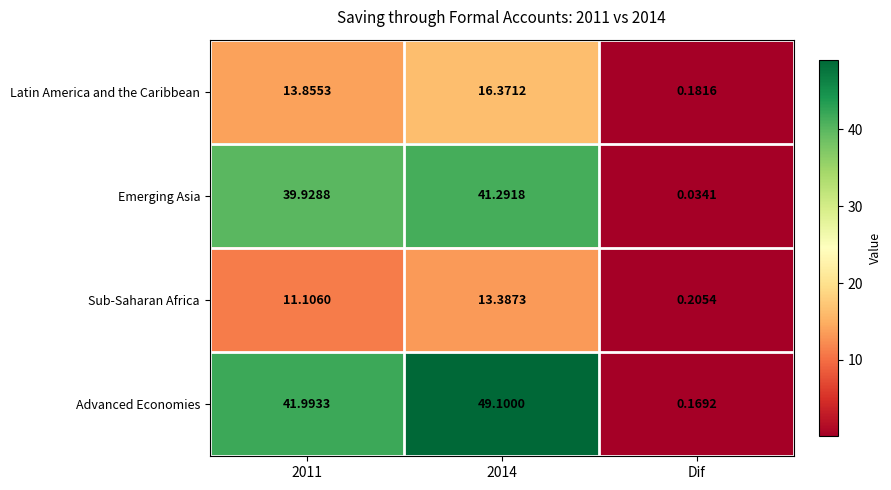

What is the spread (max minus min) of values at 2014?

35.7